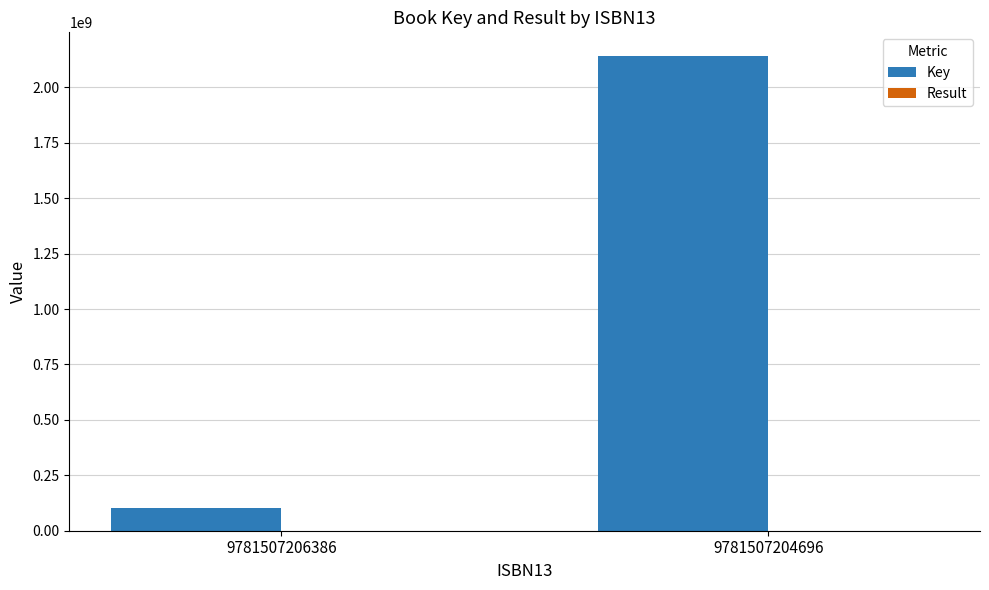

What is the maximum value shown in the chart?

2141505055